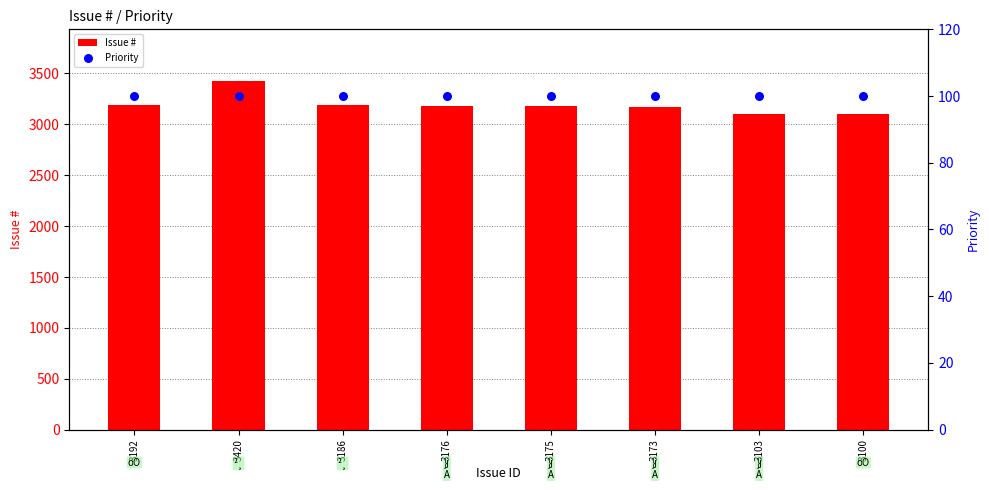

What are all the series names shown in the legend?

Issue #, Priority